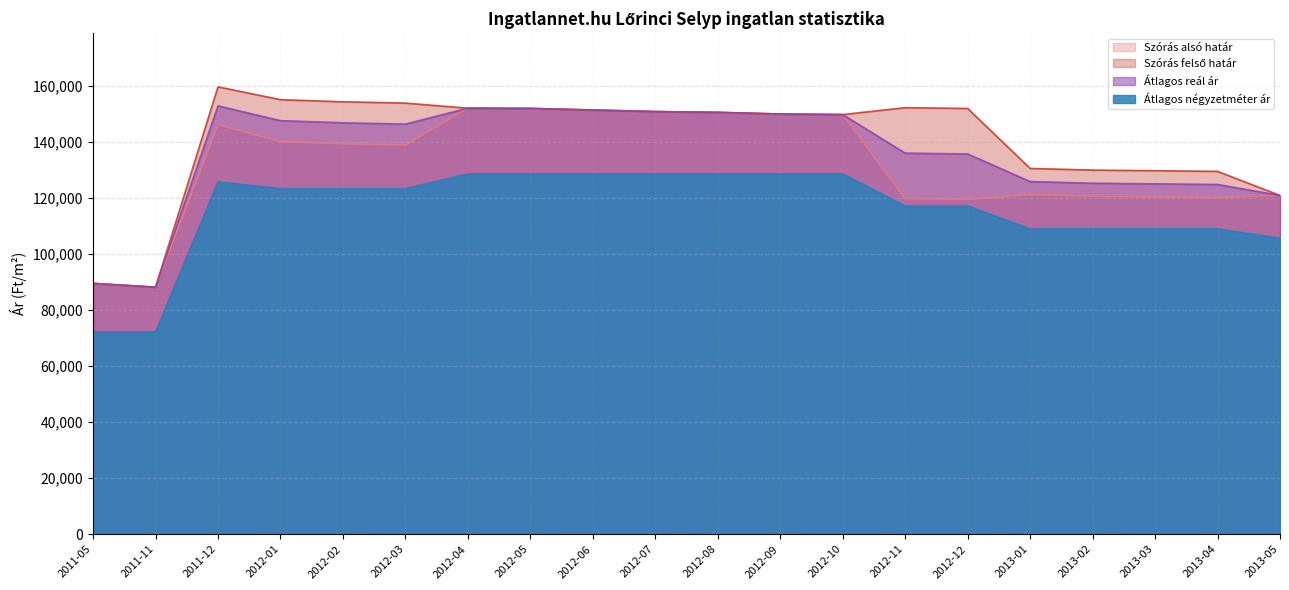

At which label is Átlagos reál ár closest to 120484?

2013-05